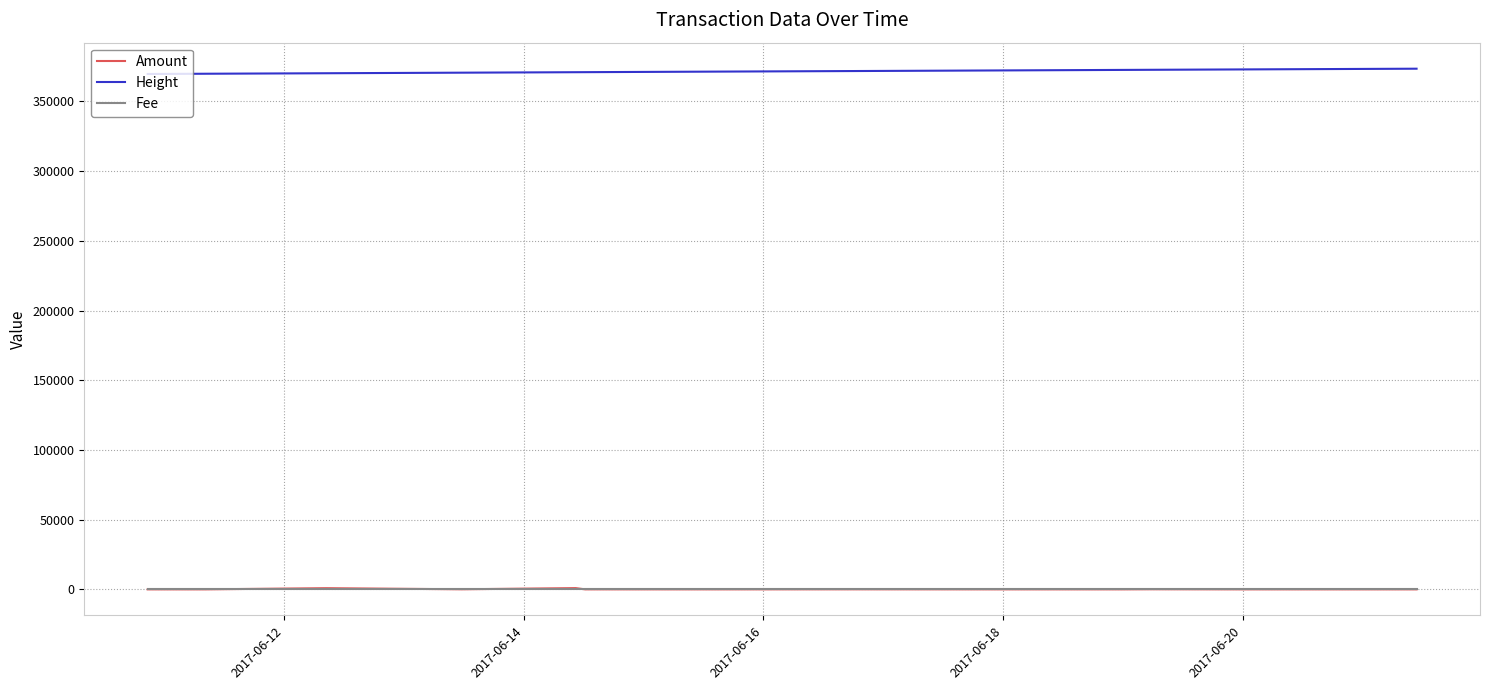

Which series has the largest total across all categories?

Height